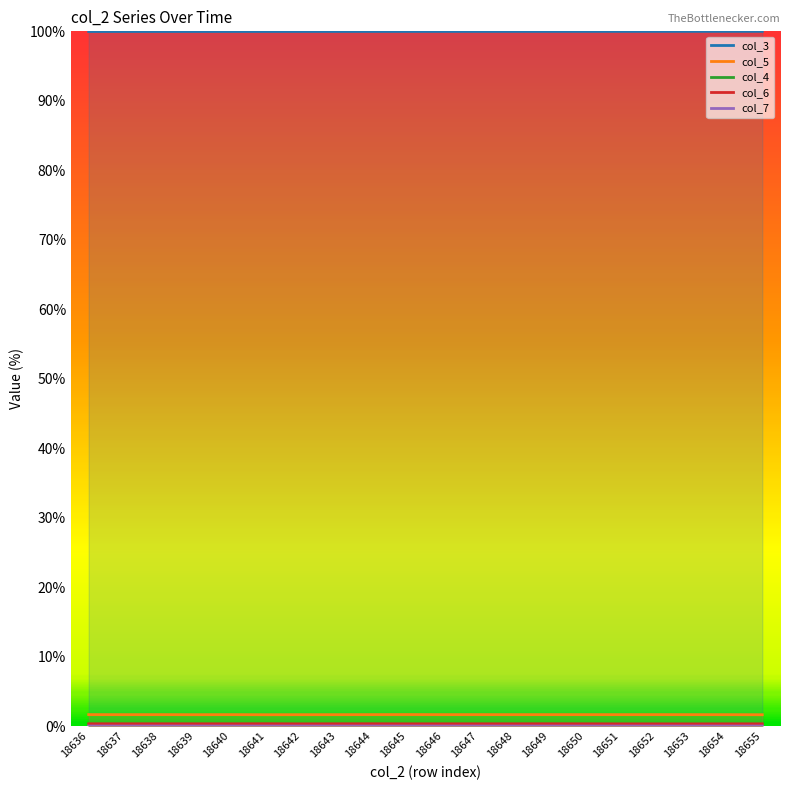

True or false: col_4 and col_7 intersect in this chart.

False